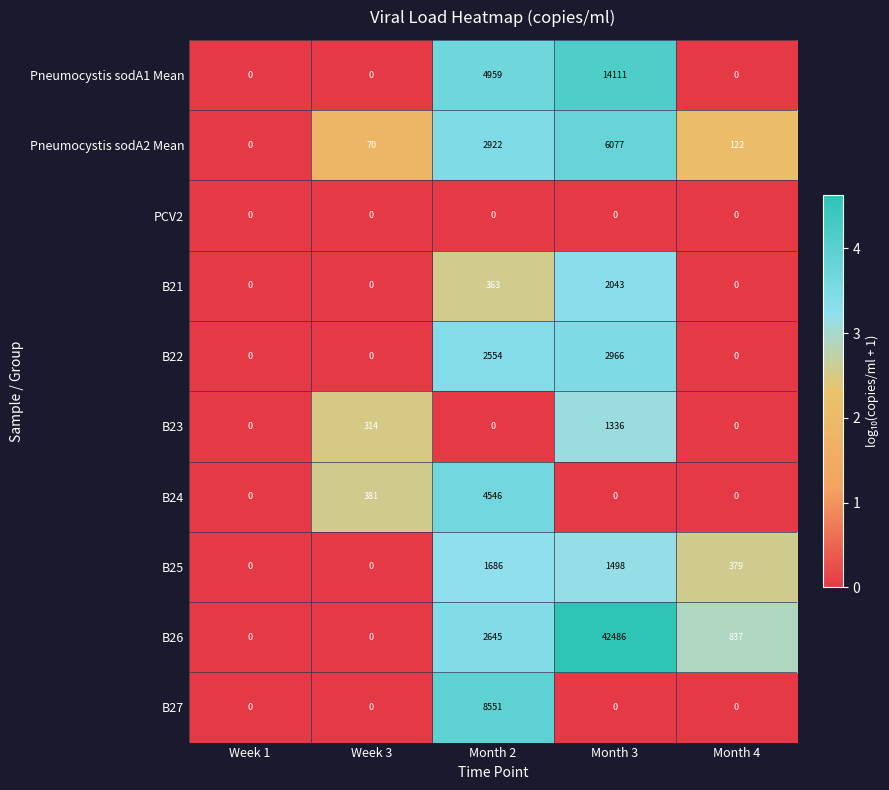

What is the average value of the B26 series?

9194